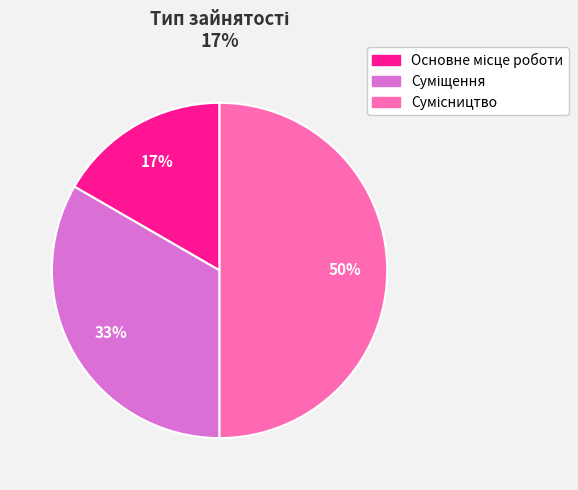

Count the number of slices in the pie.

3